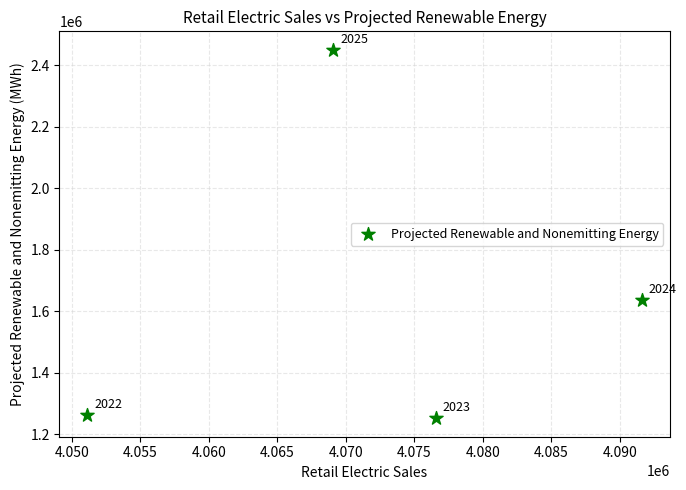

What is the average X value?

4072109.8